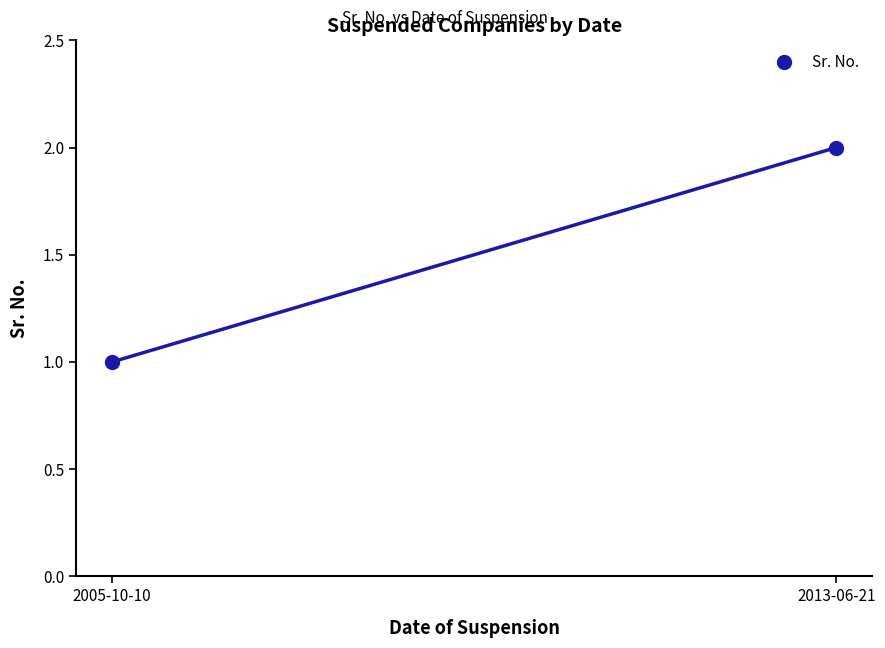

What is the ratio of the value at 2005-10-10 to the value at 2013-06-21?

0.5